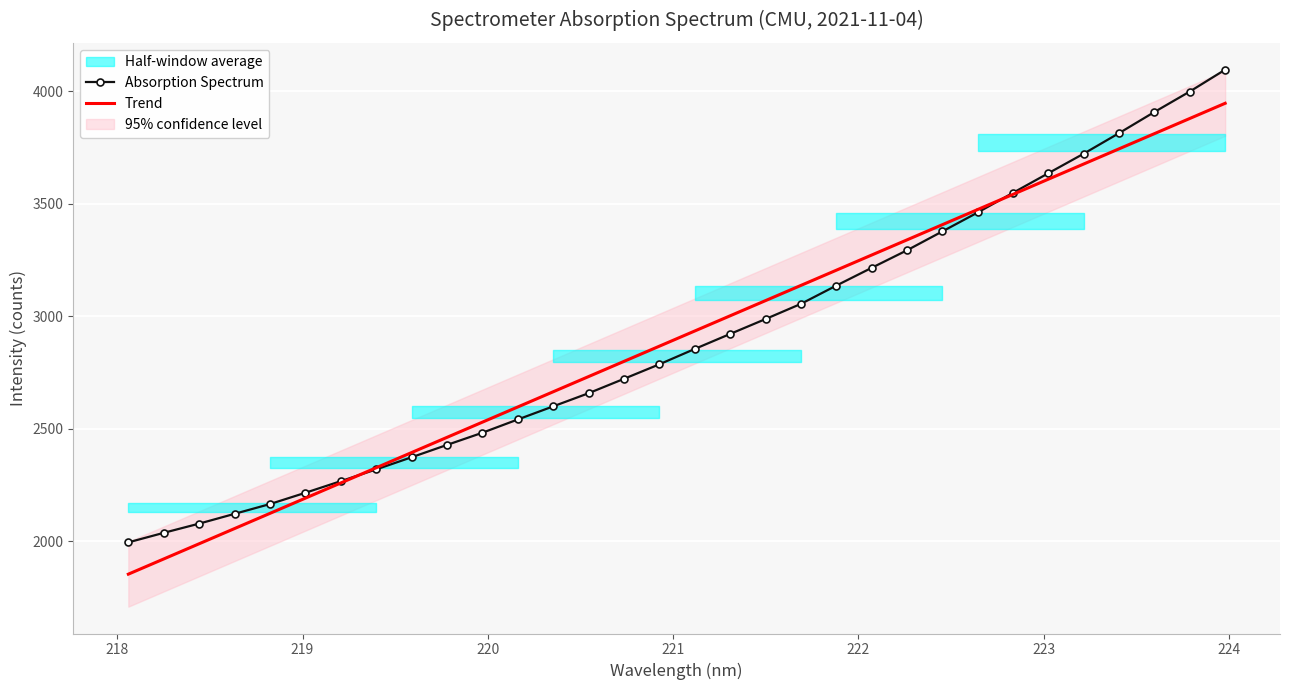

What is the lowest value of the Trend series?

1854.0